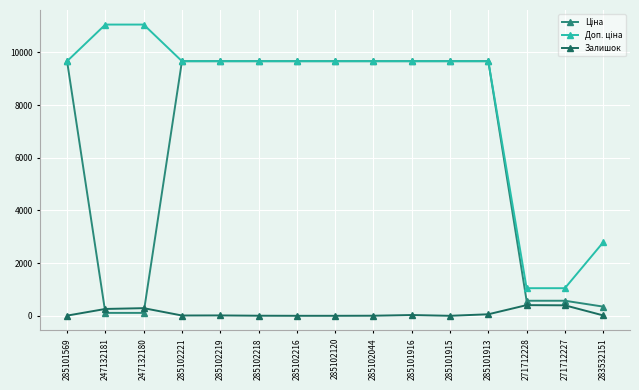

What is the difference between the highest and lowest values at 271712228?

643.0